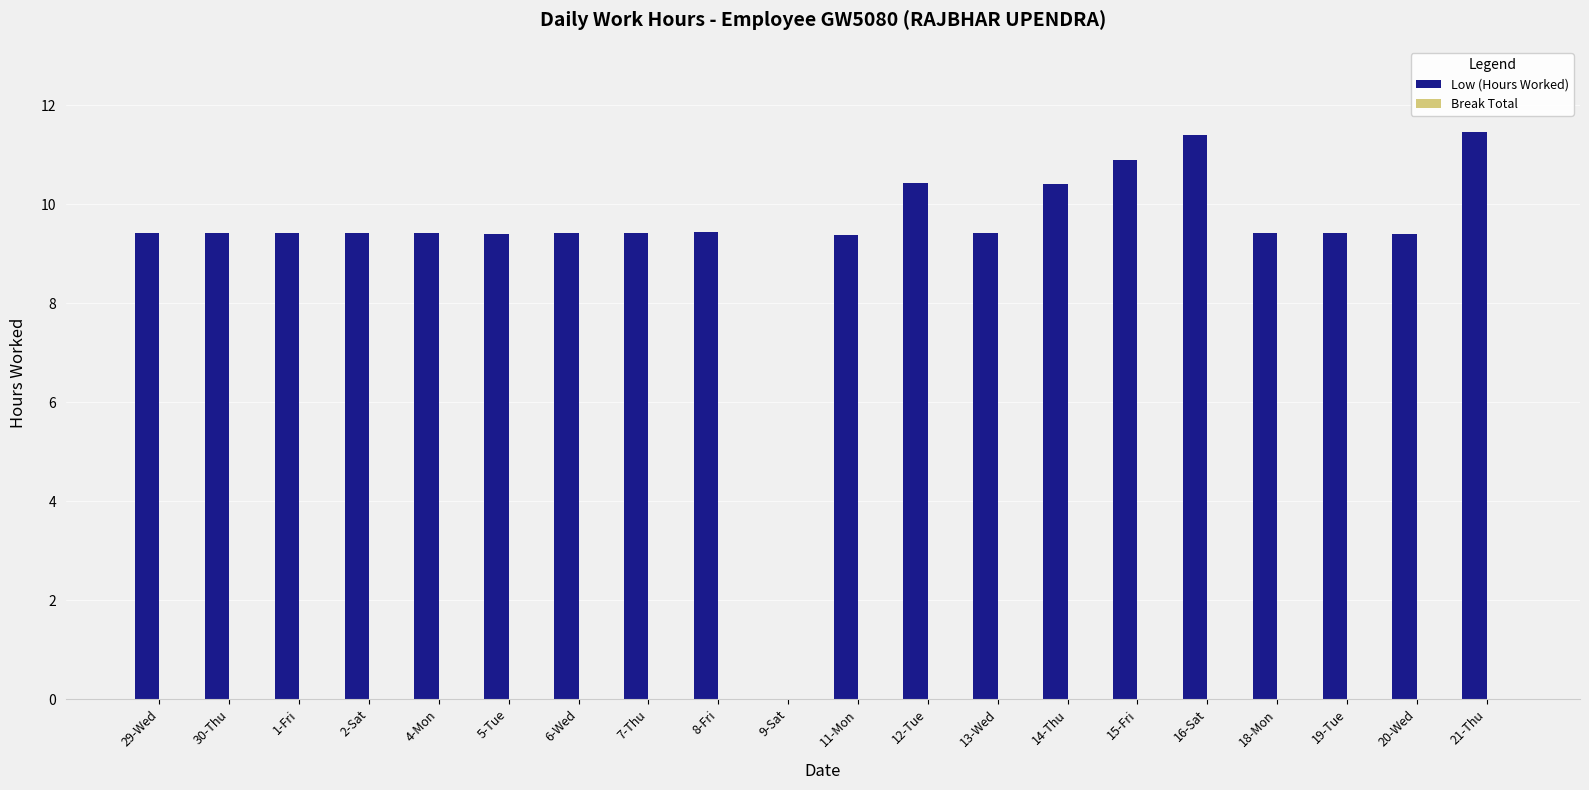

Which has a higher value, 4-Mon or 21-Thu?

21-Thu